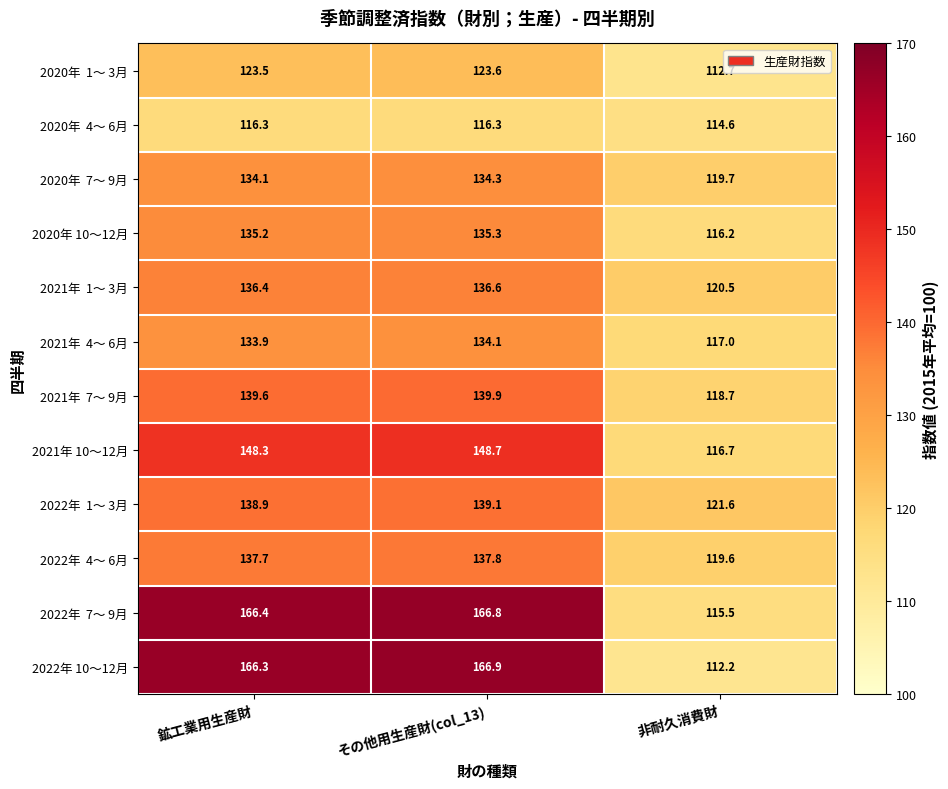

Is the value of 2021年 10～12月 at 非耐久消費財 greater than the value of 2020年 10～12月 at 鉱工業用生産財?

No